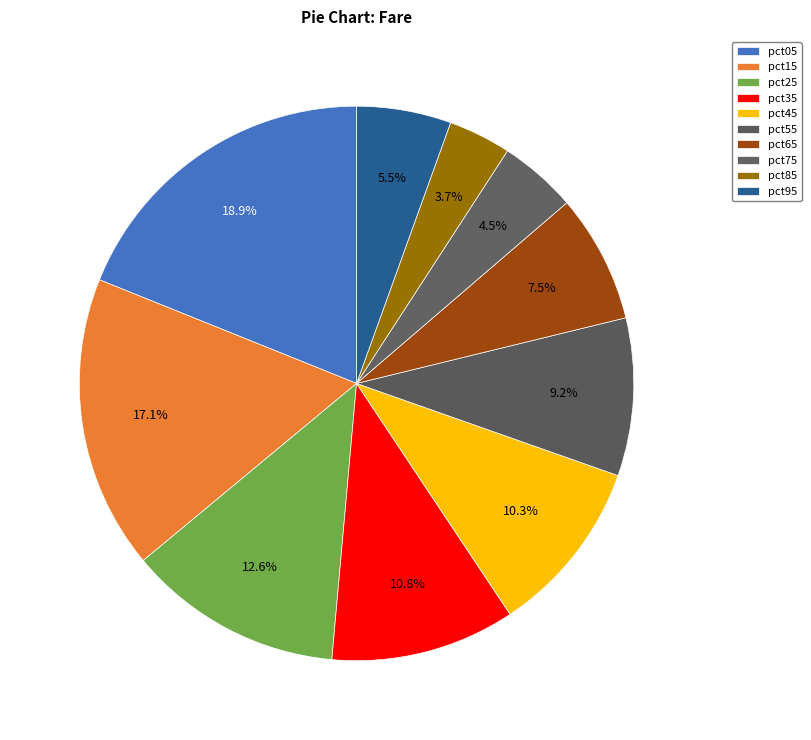

To the nearest percent, what is the difference between the largest and smallest slice percentages?

15%